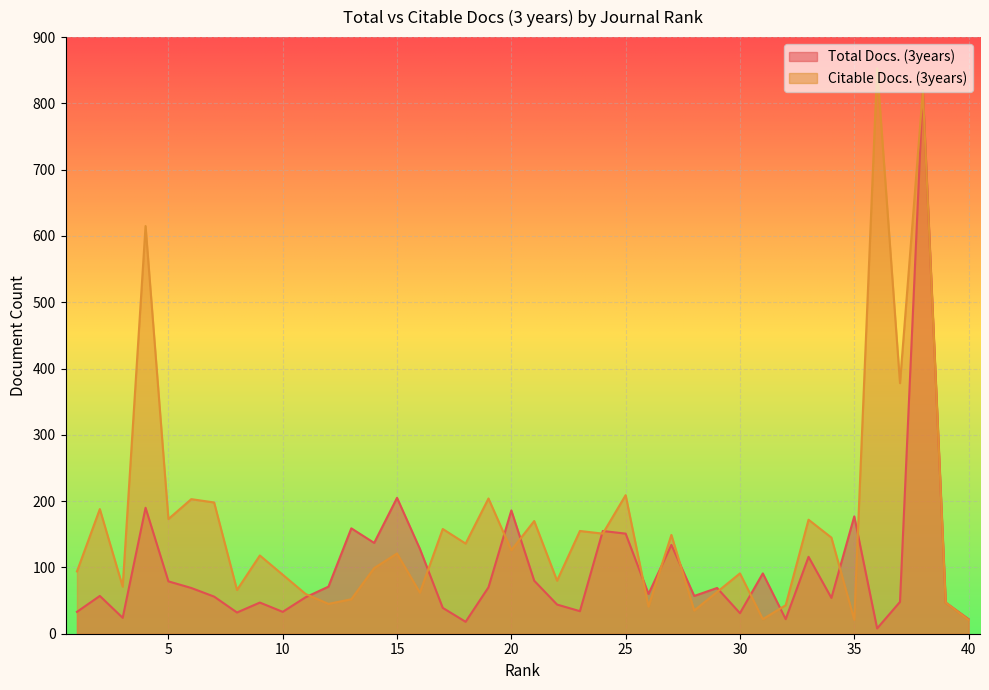

At which label does Total Docs. (3years) first exceed 60?

4